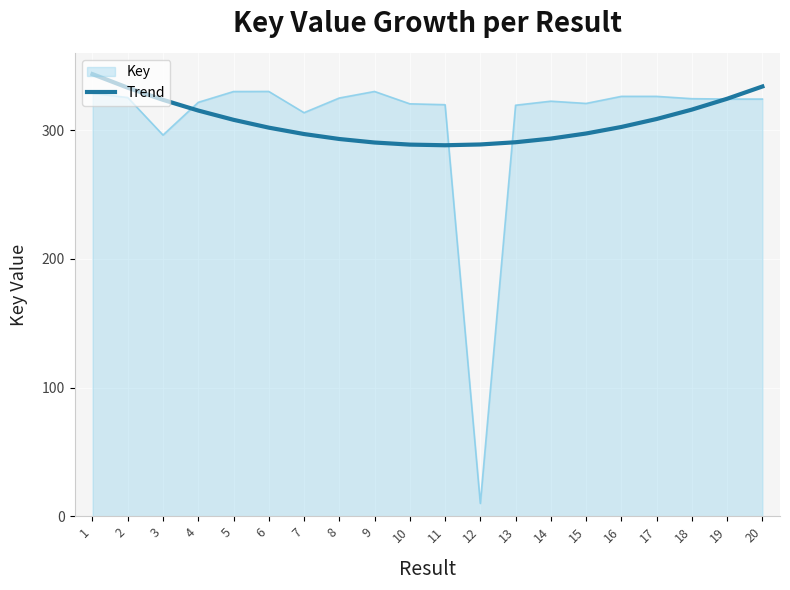

What is the difference between the highest and lowest values at 14?

29.0